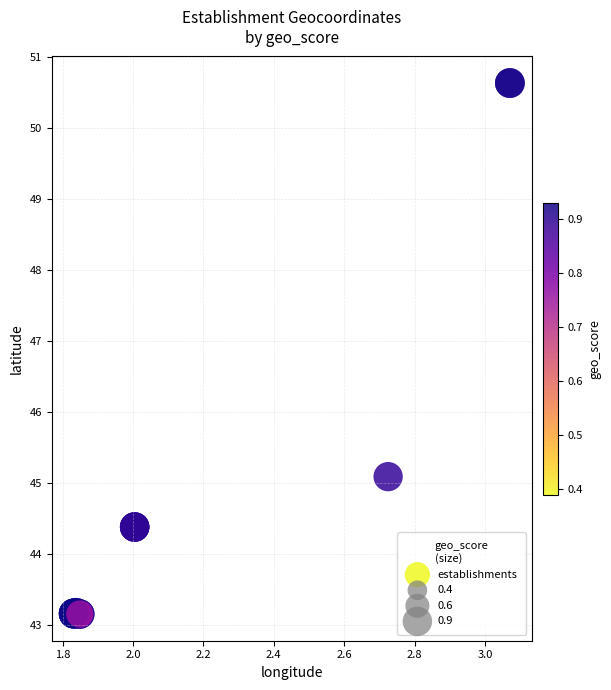

What Y value in the scatter plot is closest to 46?

45.1